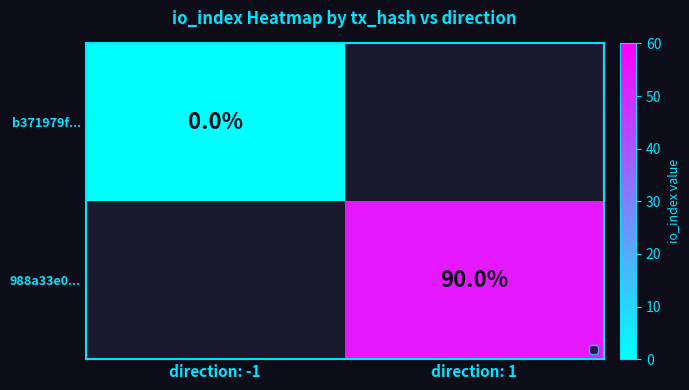

Is the value of b371979f... at direction: -1 greater than the value of 988a33e0... at direction: 1?

No